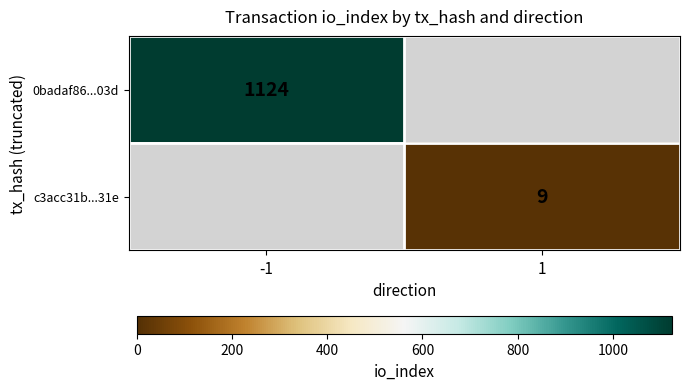

Read the 0badaf86...03d value at -1.

1124.0